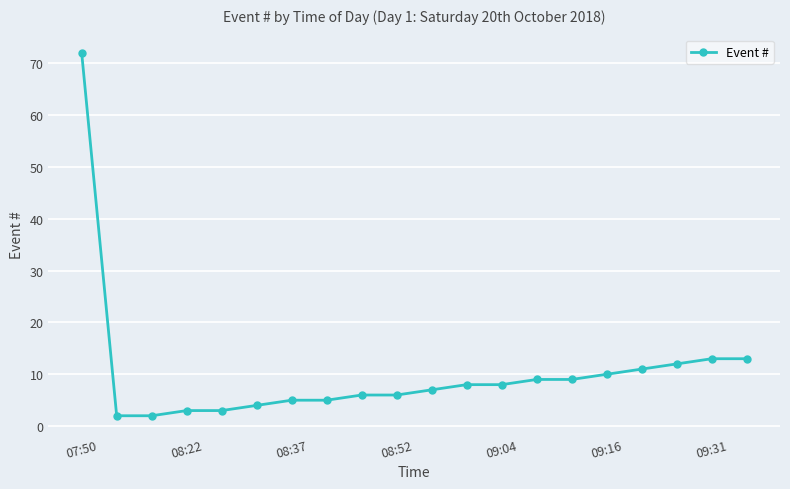

How many lines are shown in the chart?

1